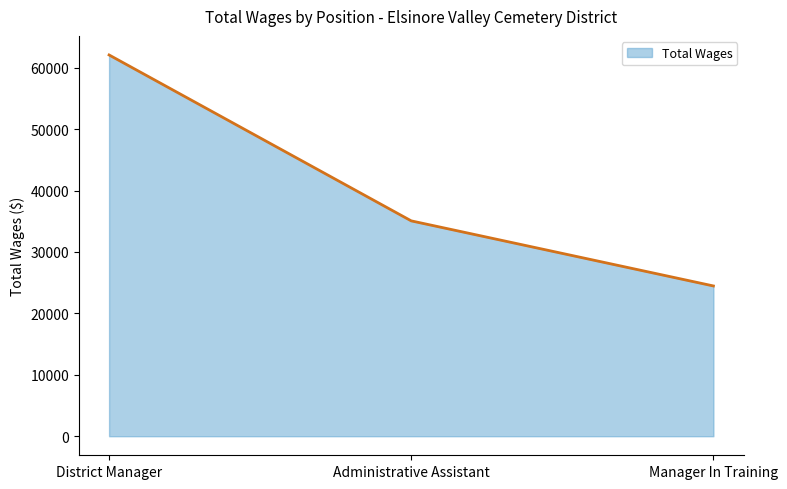

The value at Administrative Assistant is 23479. True or false?

False